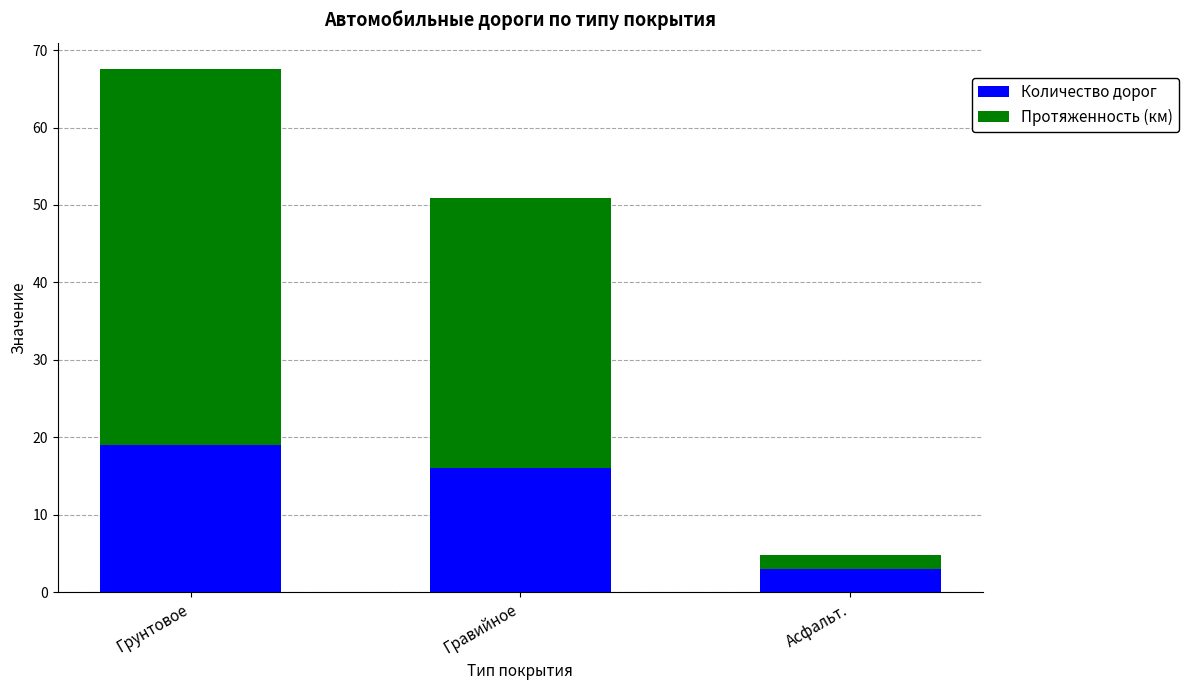

True or false: Количество дорог has a value of 3.0 at Асфальт..

True